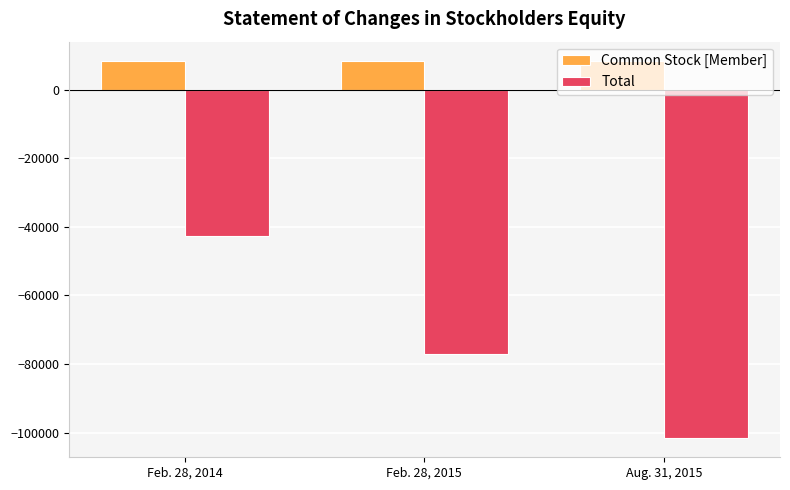

What is the difference between the maximum and minimum values in the Total series?

59077